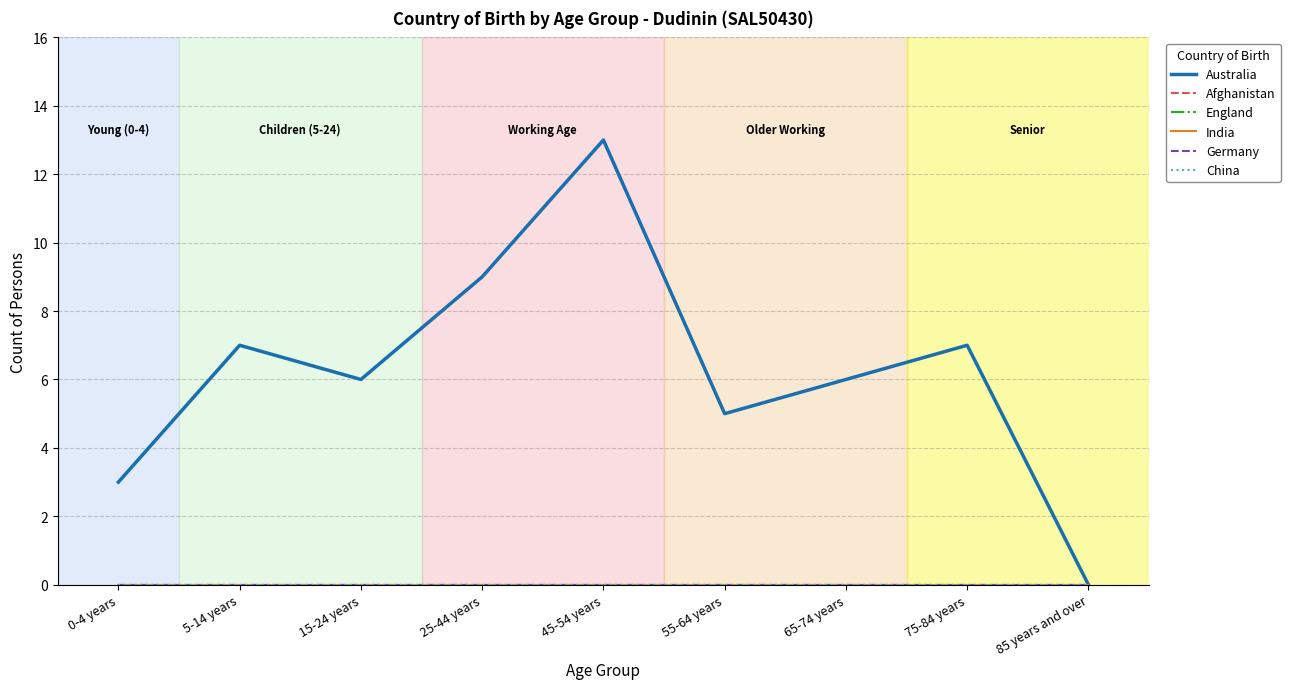

True or false: England and Australia intersect in this chart.

False